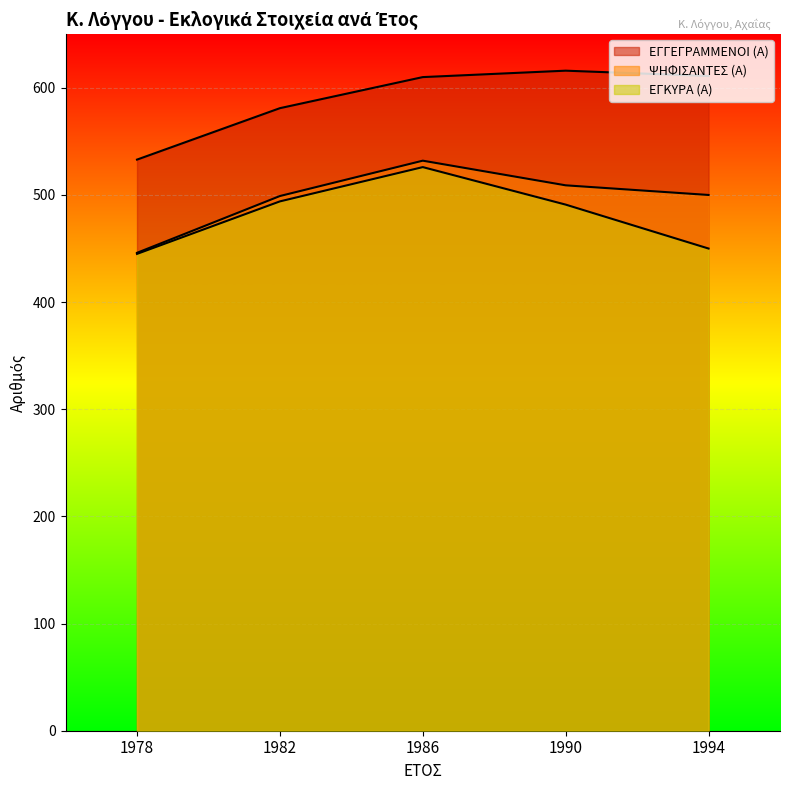

What is the difference between the highest and lowest values at 1986?

84